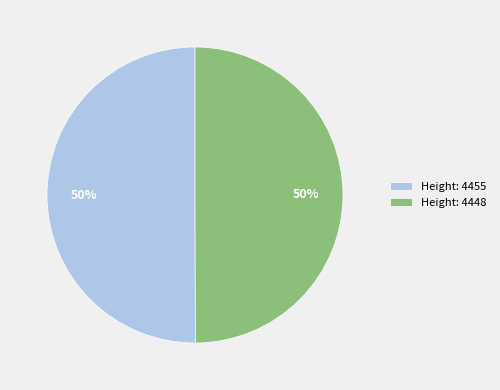

Is the sum of Height: 4448 and Height: 4455 greater than half?

Yes